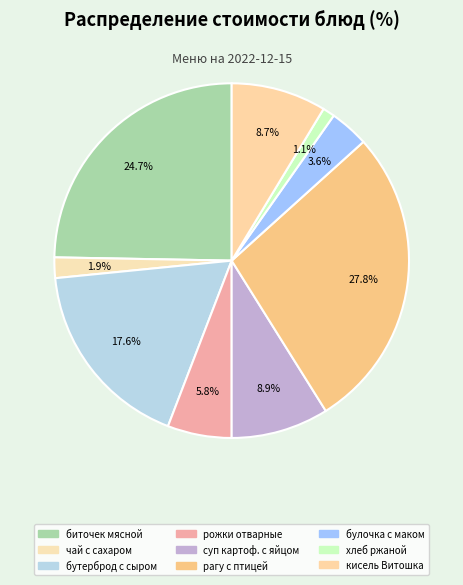

How many segments does this pie chart have?

9